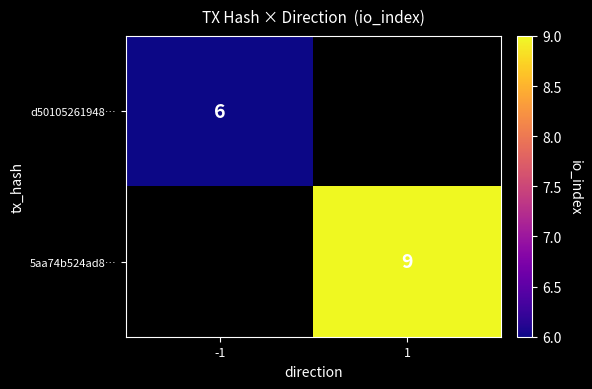

Is it true that 5aa74b524ad8… equals 9 at 1?

True